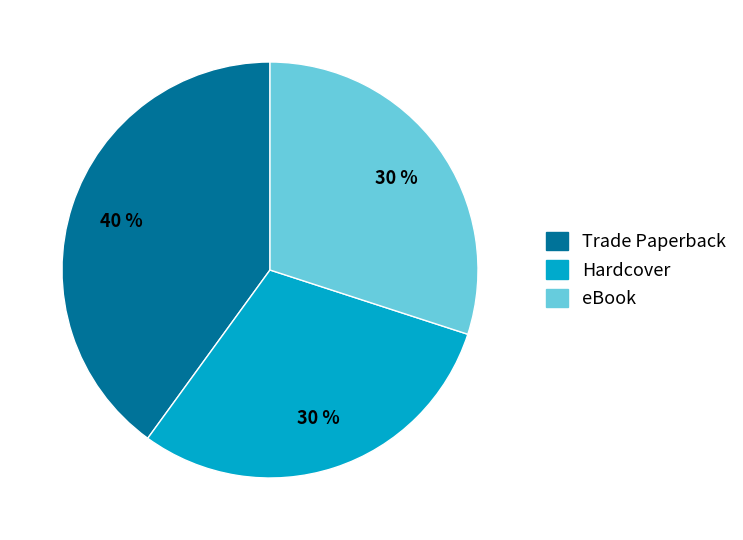

Is it true that Trade Paperback is 46% of the pie?

False